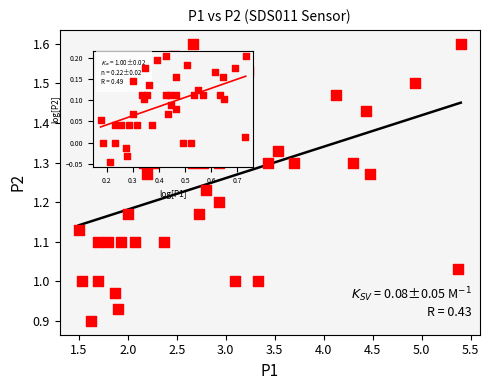

What is the range of X values (max minus min)?

3.9